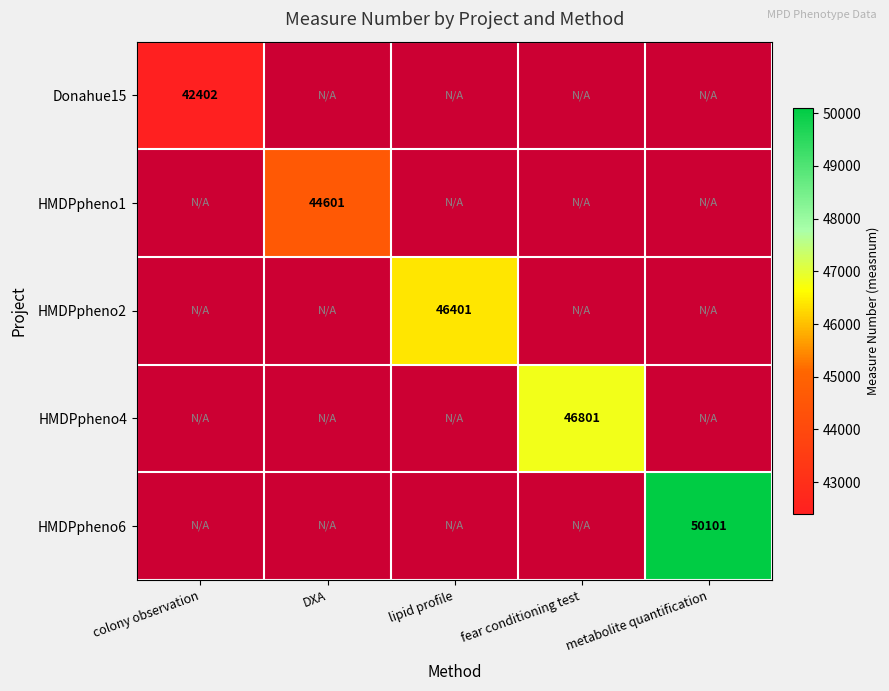

Is it true that HMDPpheno1 equals 44601 at DXA?

True